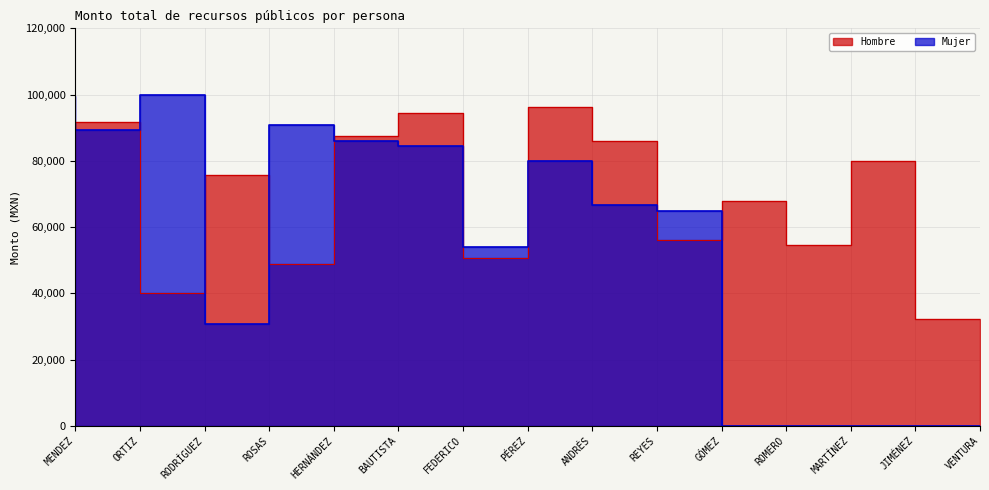

How many data points in Mujer are above 66729?

7